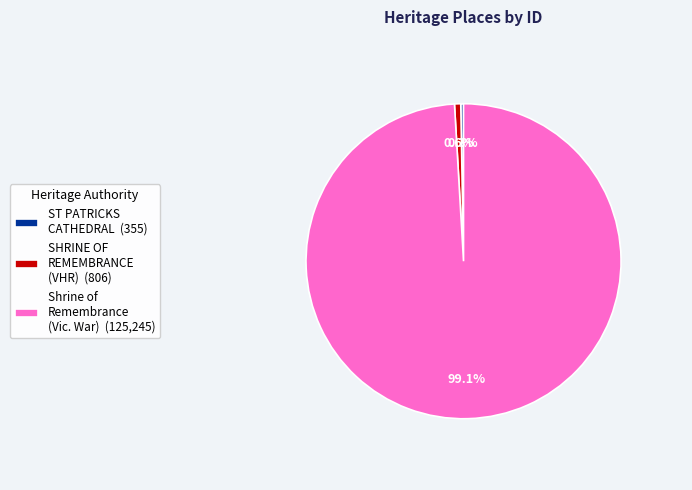

Does Shrine of Remembrance (Vic. War) (125,245) account for over 50% of the chart?

Yes